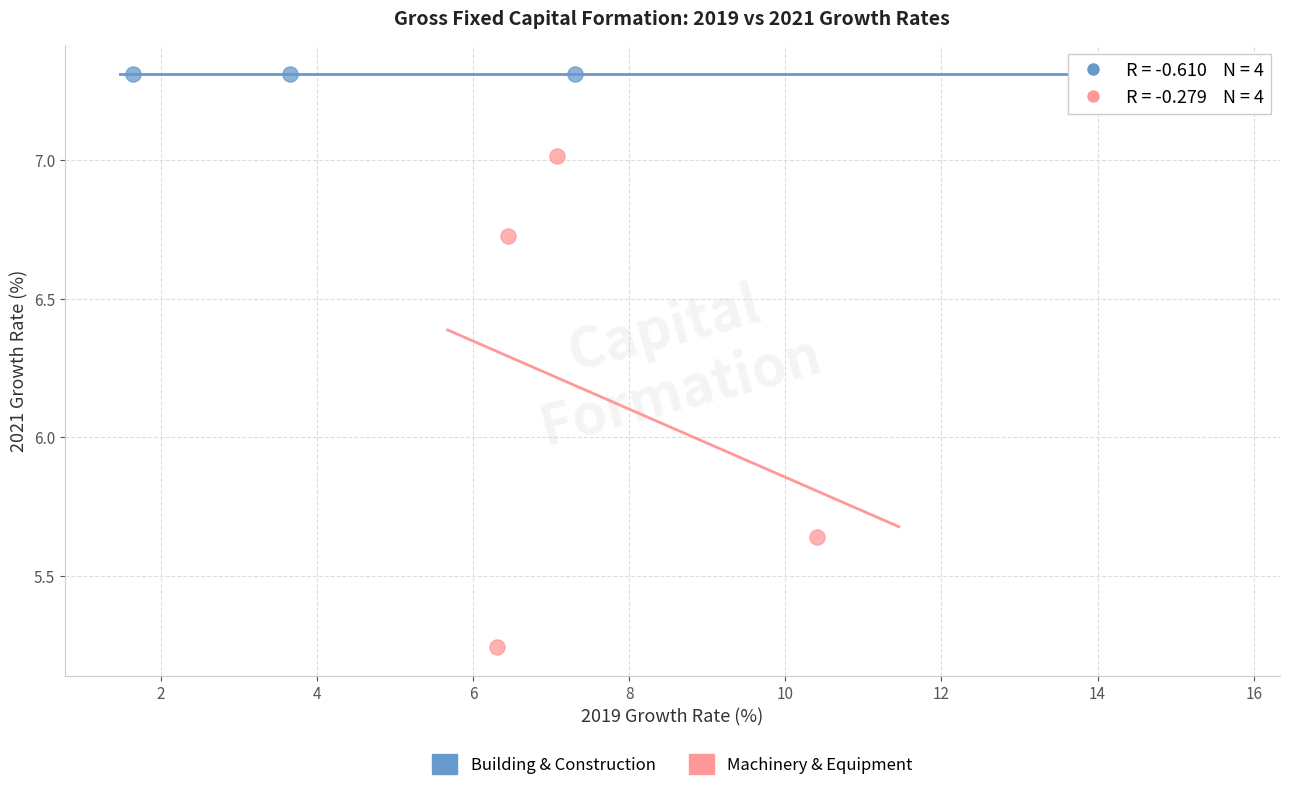

Which series has the largest Y range (max minus min)?

Machinery & Equipment